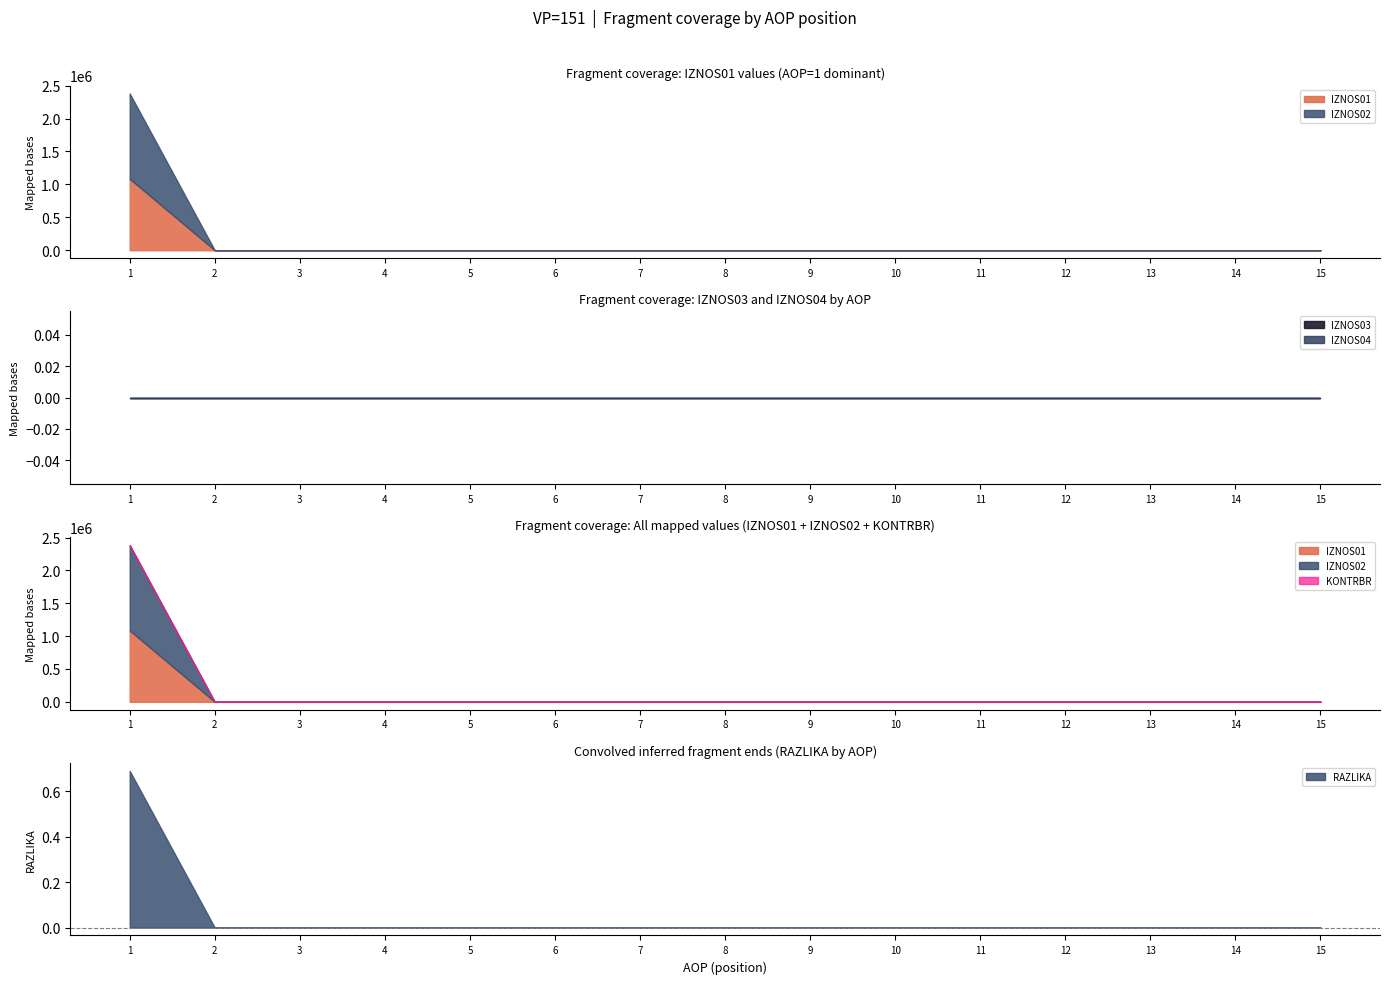

At which category is the sum across all series the highest?

1